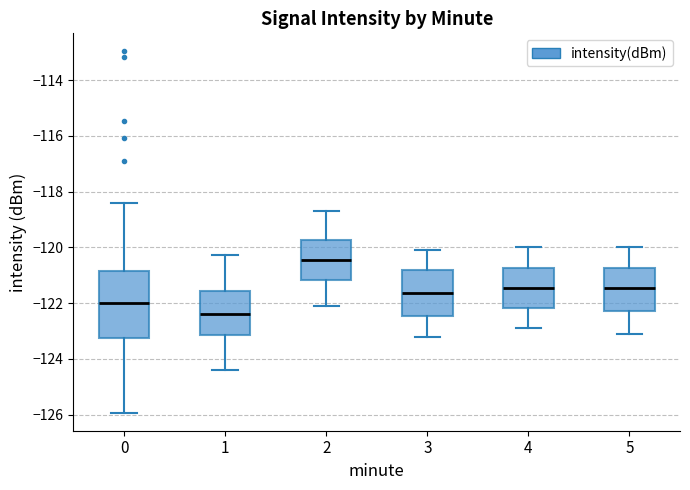

Reading left to right, read every box against the y-axis: the position of its median line, the range the box covers, and the ends of its whiskers. The values are not printed on the chart, so give them approximately, as read against the axis.

0: median -122.0, box -123.2 to -120.8, whiskers -126.0 to -118.4
1: median -122.4, box -123.2 to -121.6, whiskers -124.4 to -120.2
2: median -120.4, box -121.2 to -119.8, whiskers -122.0 to -118.6
3: median -121.6, box -122.4 to -120.8, whiskers -123.2 to -120.0
4: median -121.4, box -122.2 to -120.8, whiskers -122.8 to -120.0
5: median -121.4, box -122.2 to -120.8, whiskers -123.0 to -120.0